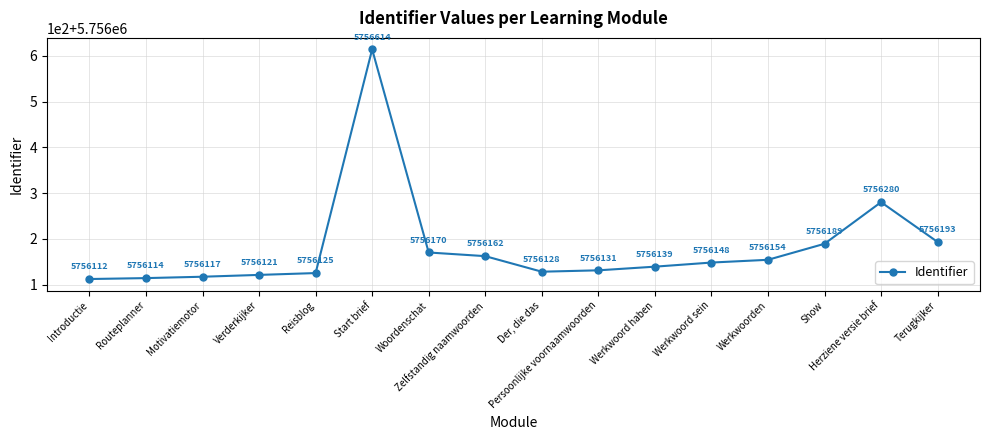

Does the chart display data point markers on the line(s)?

Yes